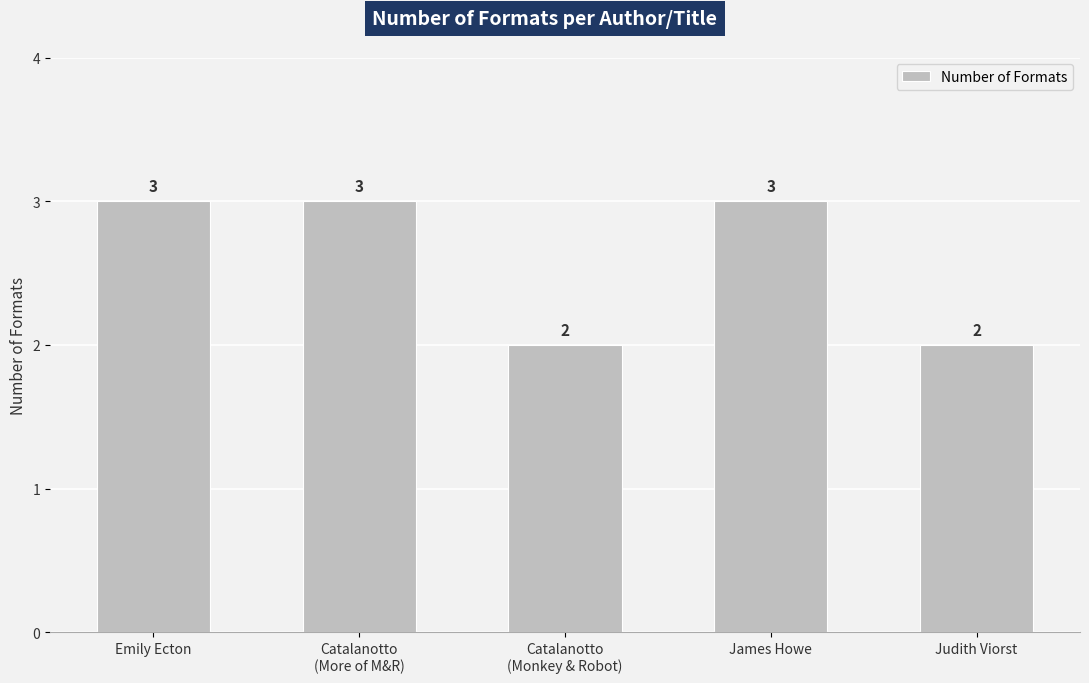

Reading left to right, list all the values displayed in this chart.

Emily Ecton=3	Catalanotto
(More of M&R)=3	Catalanotto
(Monkey & Robot)=2	James Howe=3	Judith Viorst=2